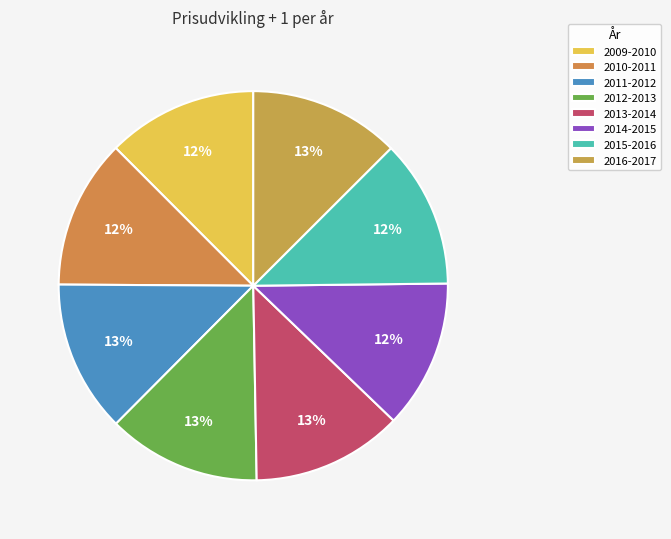

What percentage do 2015-2016 and 2011-2012 together represent?

24.9%